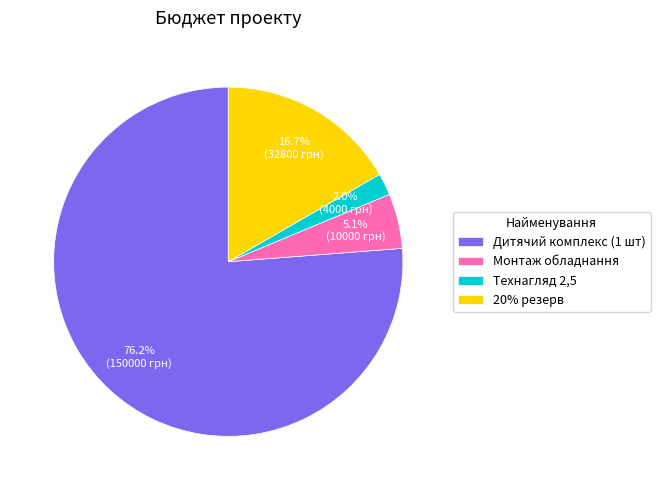

What percentage do Технагляд 2,5 and 20% резерв together represent?

18.7%